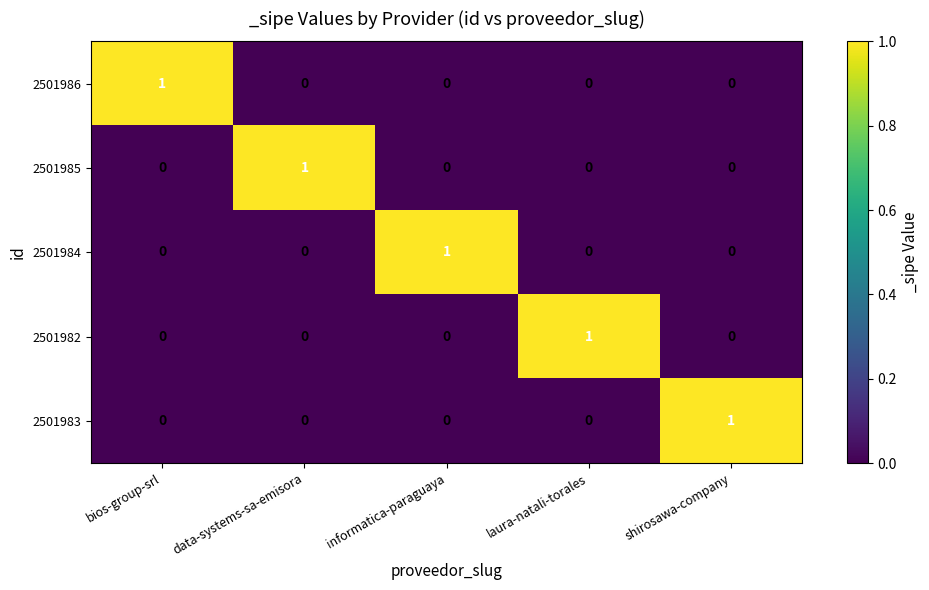

Is it true that 2501982 equals 1 at laura-natali-torales?

True